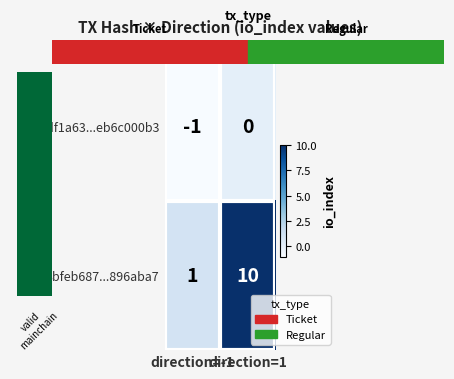

What is the average value of the 3bfeb687...896aba7 series?

6